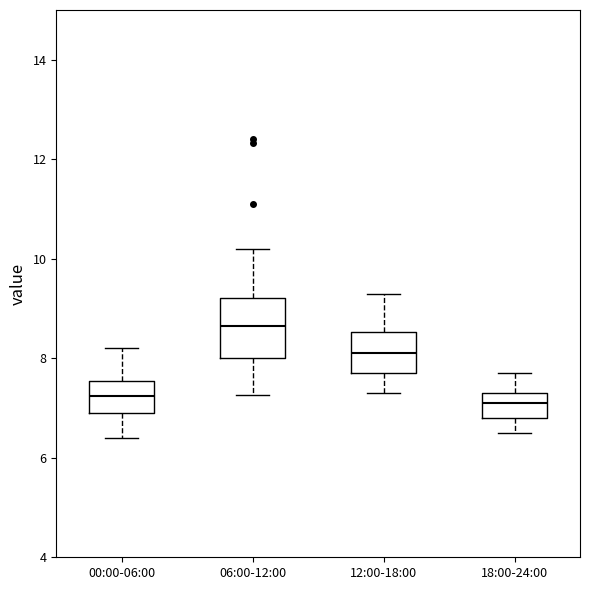

Where is the lower edge of the box for 18:00-24:00 on the y-axis? The values are not printed on the chart, so give them approximately, as read against the axis.

6.8